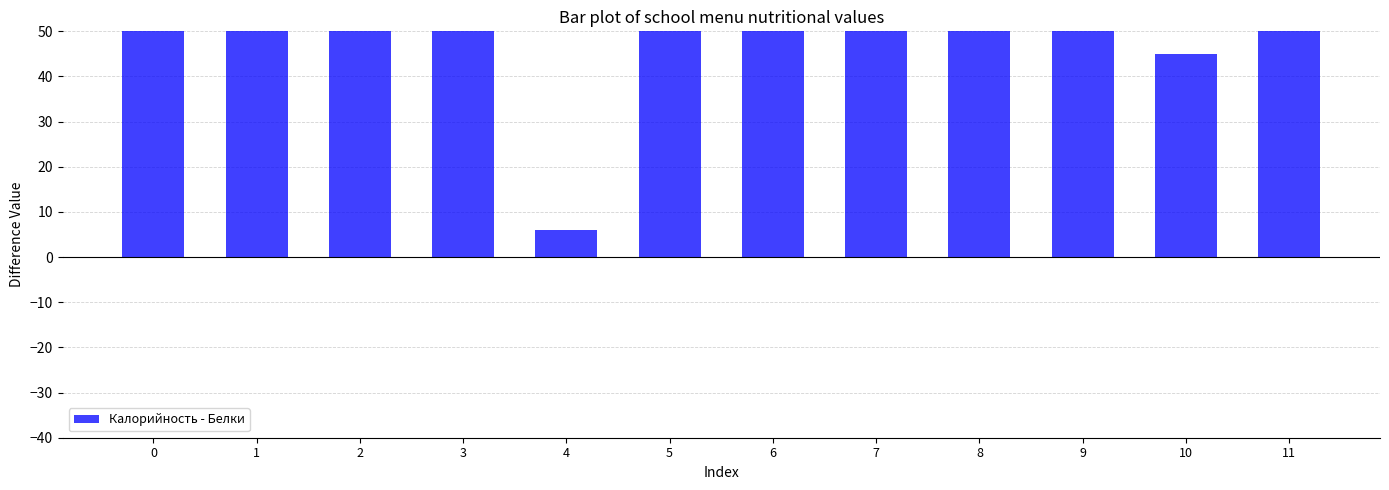

Reading left to right, extract all data points from this chart.

276	98	61	206	6	50	158	160	163	99	45	67